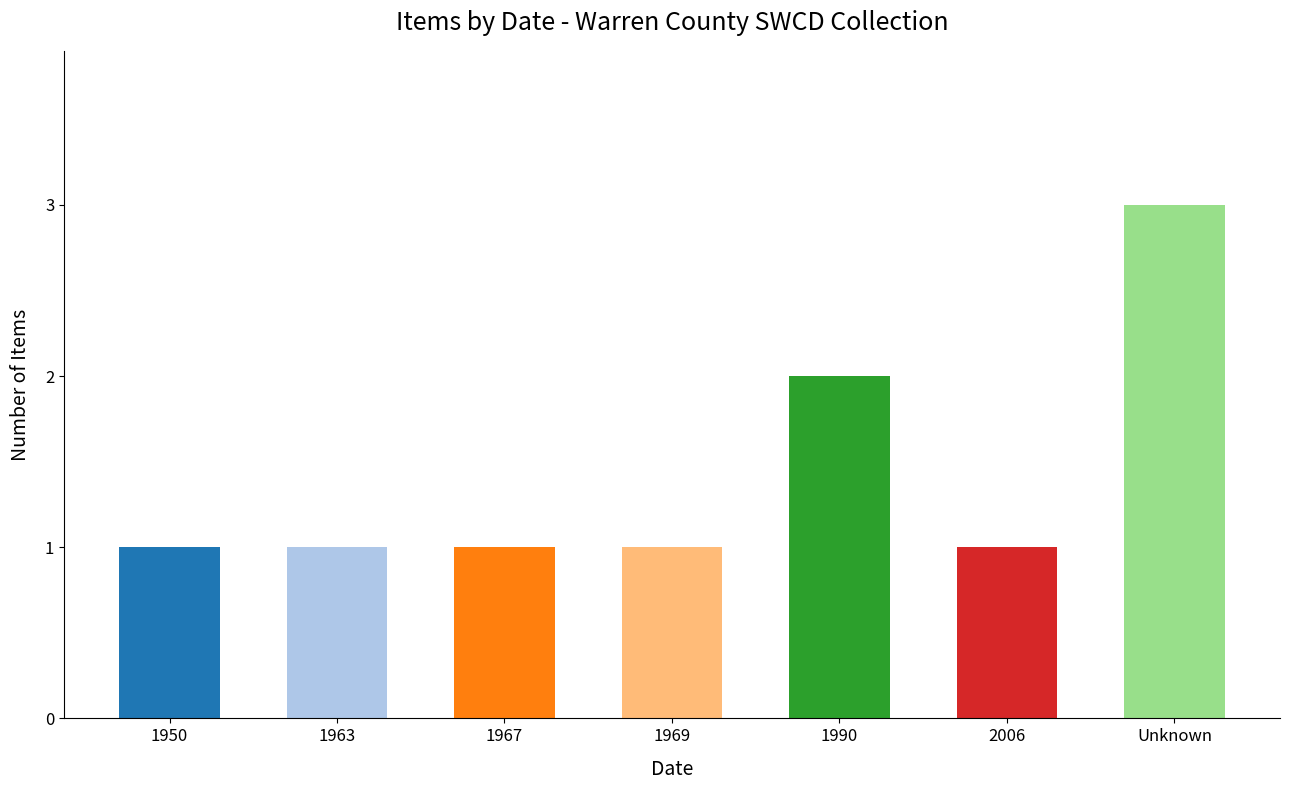

Is it true that the value at 1950 is 0?

False